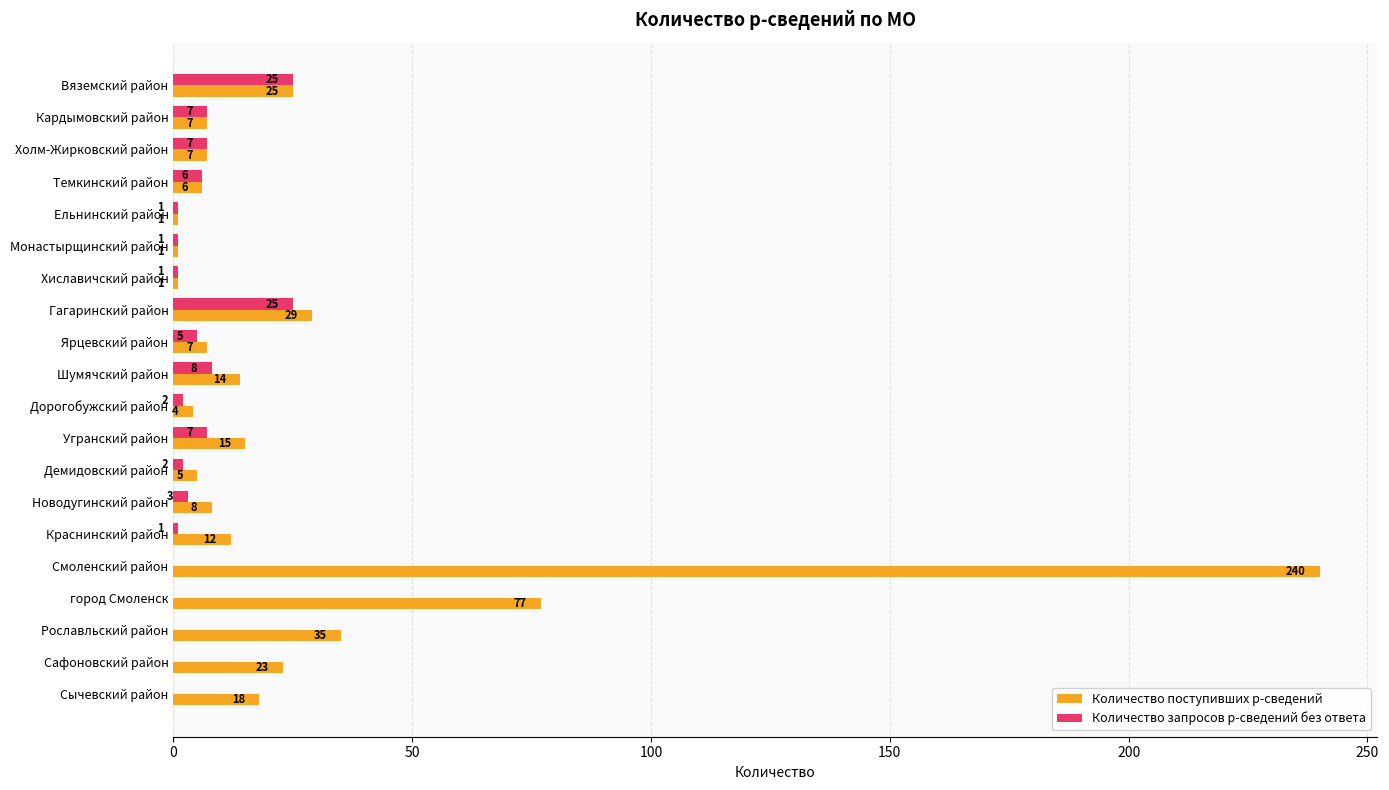

Which series has the largest total across all categories?

Количество поступивших р-сведений